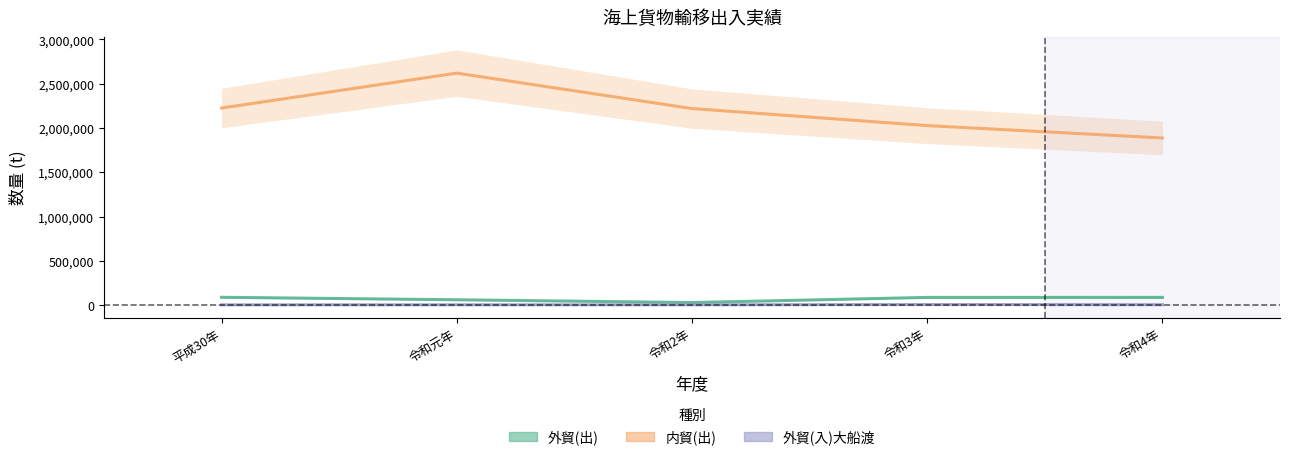

What is the value of the 内貿(出) point at the 4th from the left?

2027413